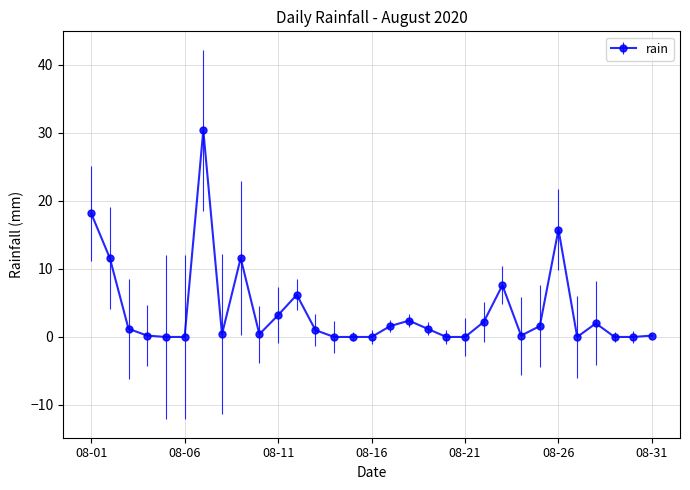

True or false: there are more than 0 points higher than both neighbors.

True